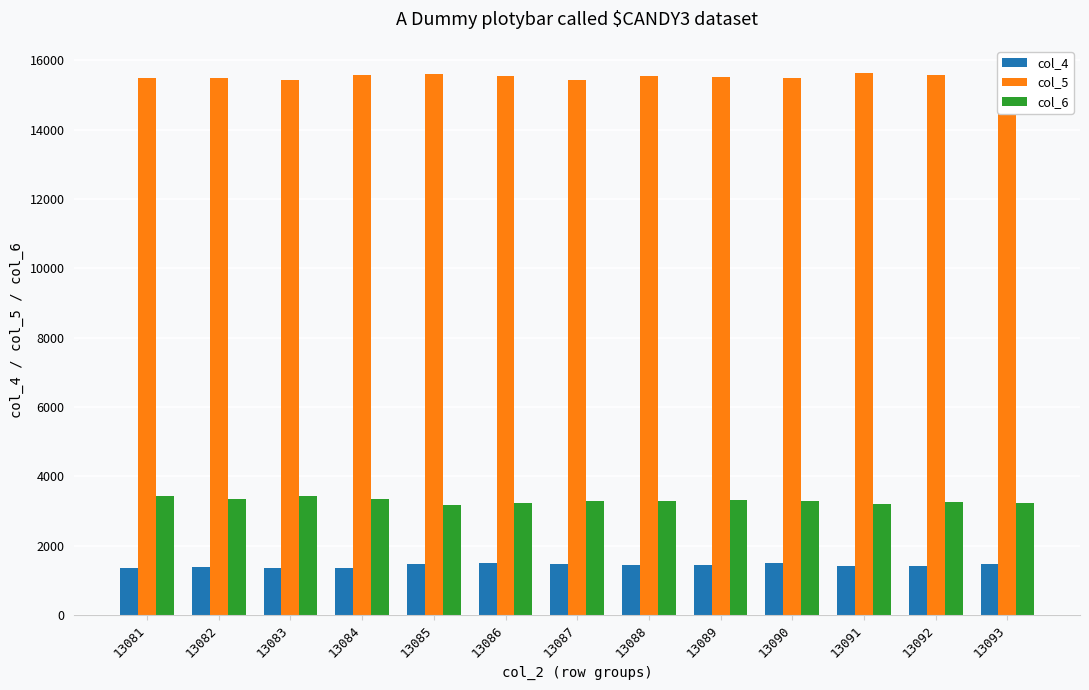

What is the value of the col_5 bar at the 10th from the left?

15488